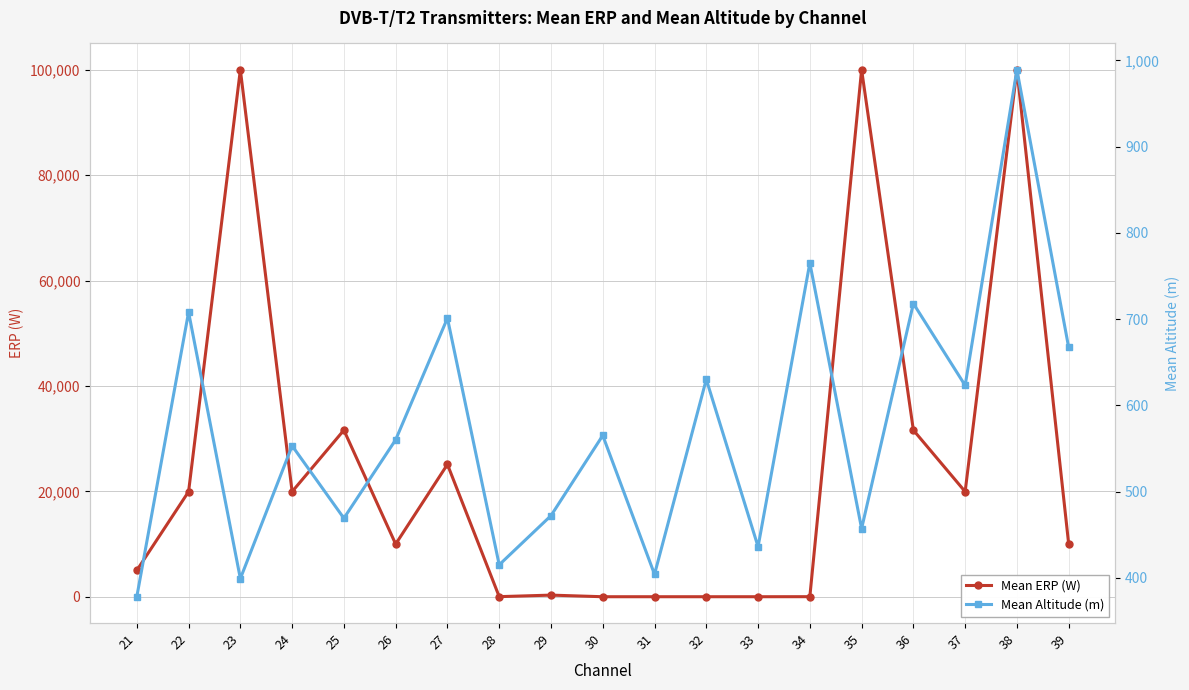

Reading left to right, what are all the values shown in this chart?

Mean ERP (W): 21=5011	22=19952	23=100000	24=19952	25=31622	26=10000	27=25118	28=25	29=316	30=10	31=10	32=10	33=10	34=19	35=100000	36=31622	37=19952	38=100000	39=10000
Mean Altitude (m): 21=378	22=708	23=399	24=553	25=469	26=560	27=701	28=415	29=472	30=565	31=404	32=630	33=436	34=765	35=457	36=718	37=623	38=989	39=667